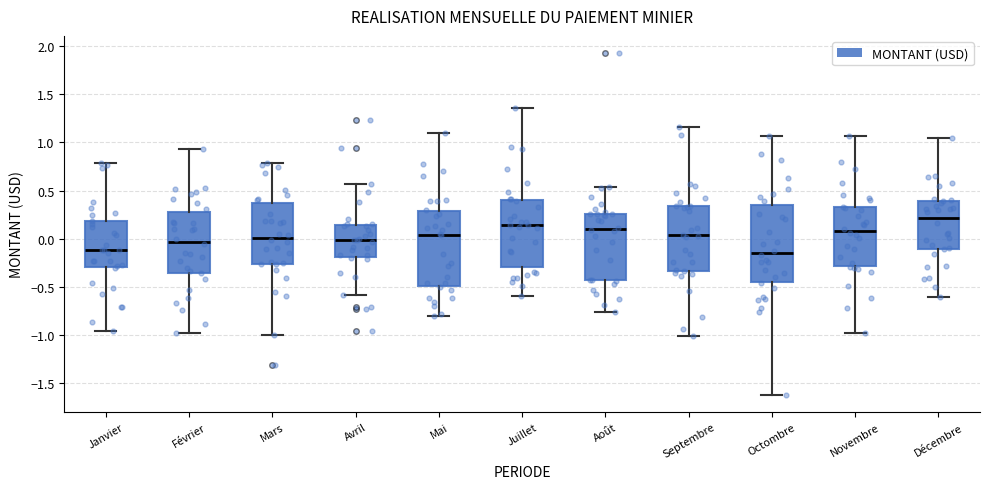

Where does the upper whisker of the box for Février end on the y-axis? The values are not printed on the chart, so give them approximately, as read against the axis.

0.95